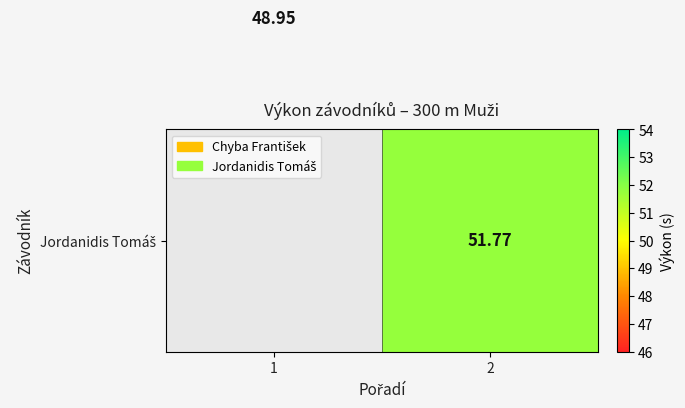

What is the minimum value shown in the chart?

51.8